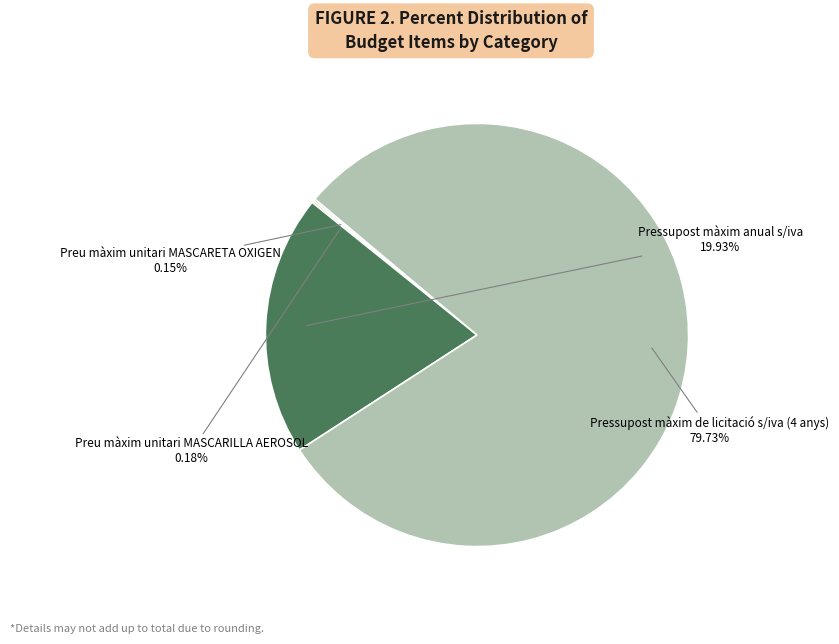

What is the largest slice in the pie chart?

Pressupost màxim de licitació s/iva (4 anys)